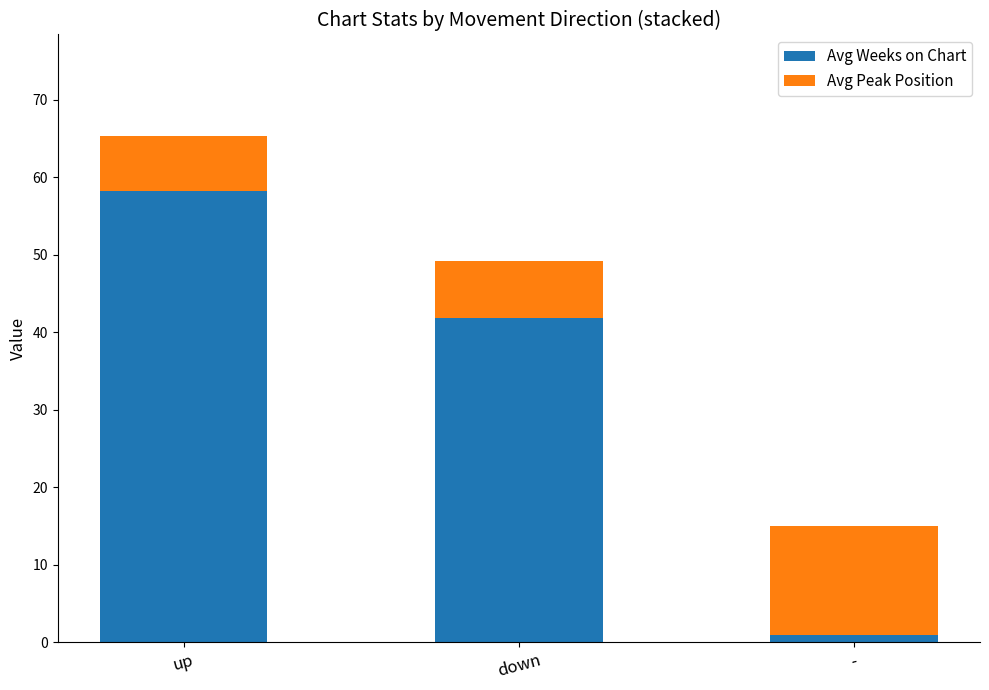

What is the total value across all series at up?

65.3